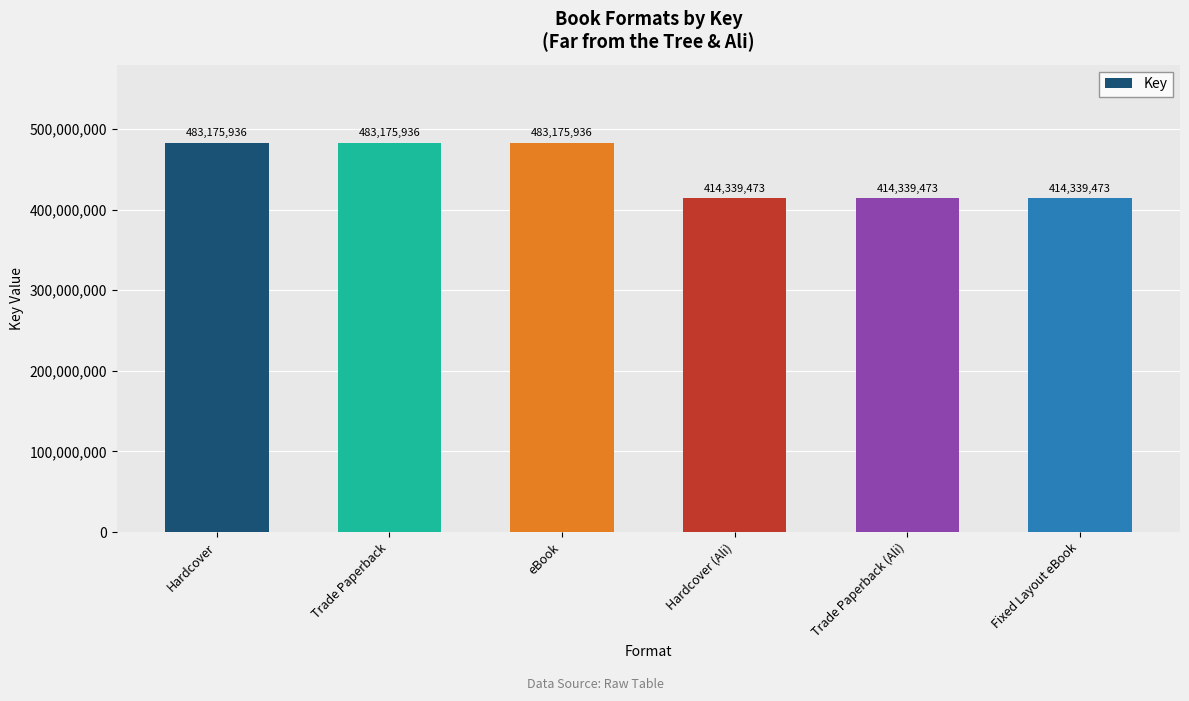

Does the chart contain stacked bars?

No